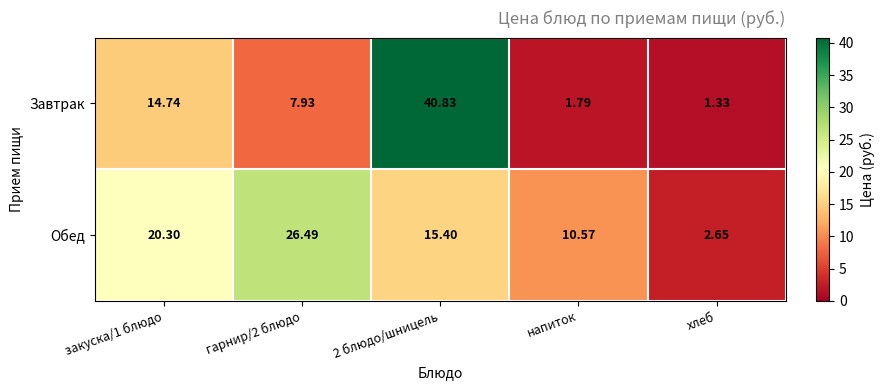

What is the difference between the highest and lowest values at 2 блюдо/шницель?

25.4